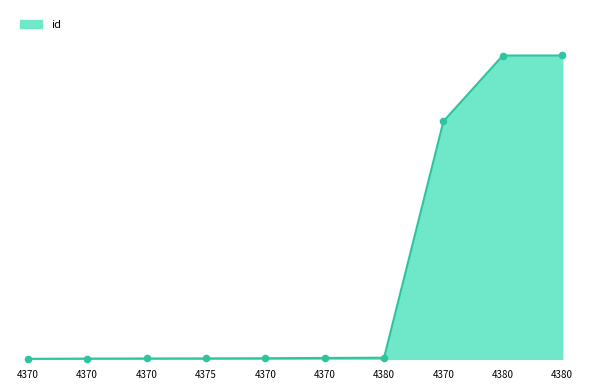

Is this an area chart (filled region under the line)?

Yes